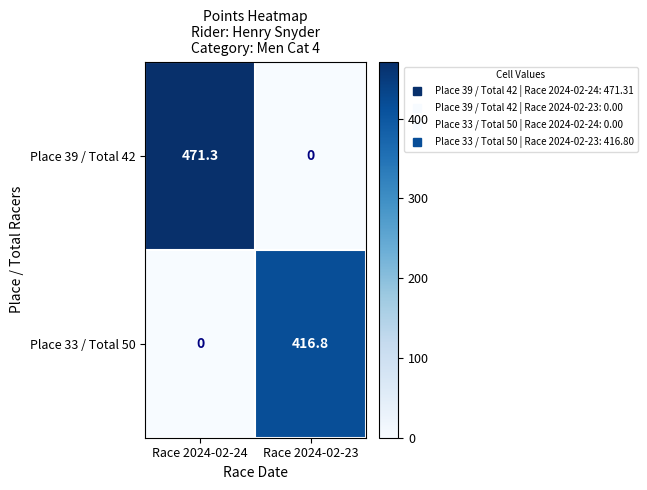

Reading left to right, extract all data points from this chart.

Place 39 / Total 42: 471.3	0.0
Place 33 / Total 50: 0.0	416.8